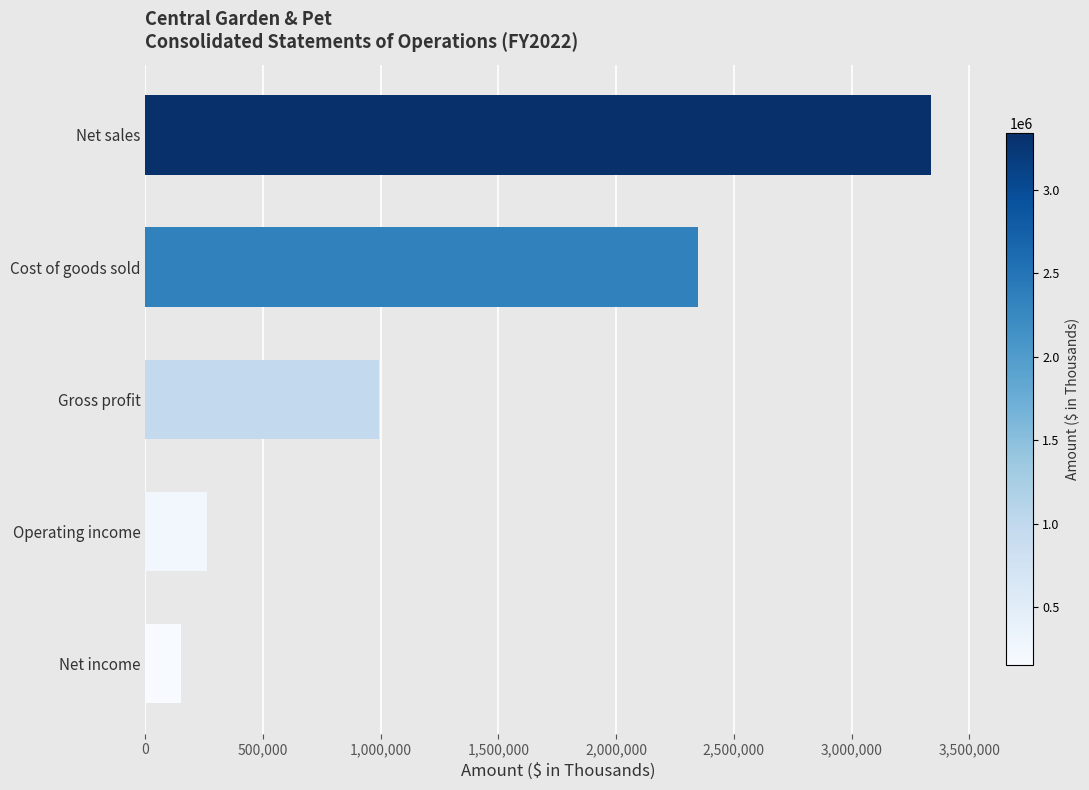

What is the change in value from Operating income to Net income?

-107884